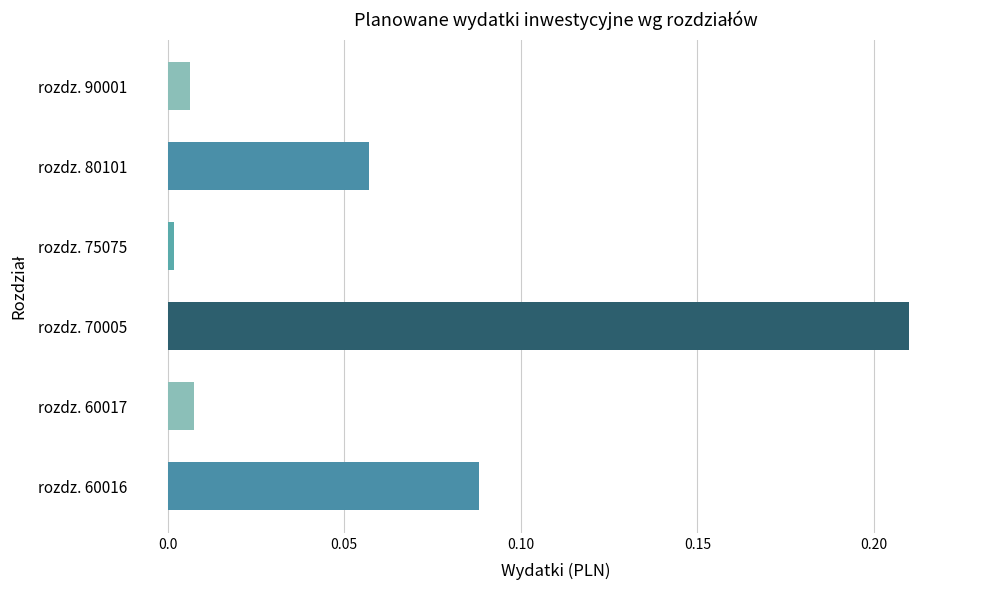

Which label corresponds to the largest value in the chart?

rozdz. 70005